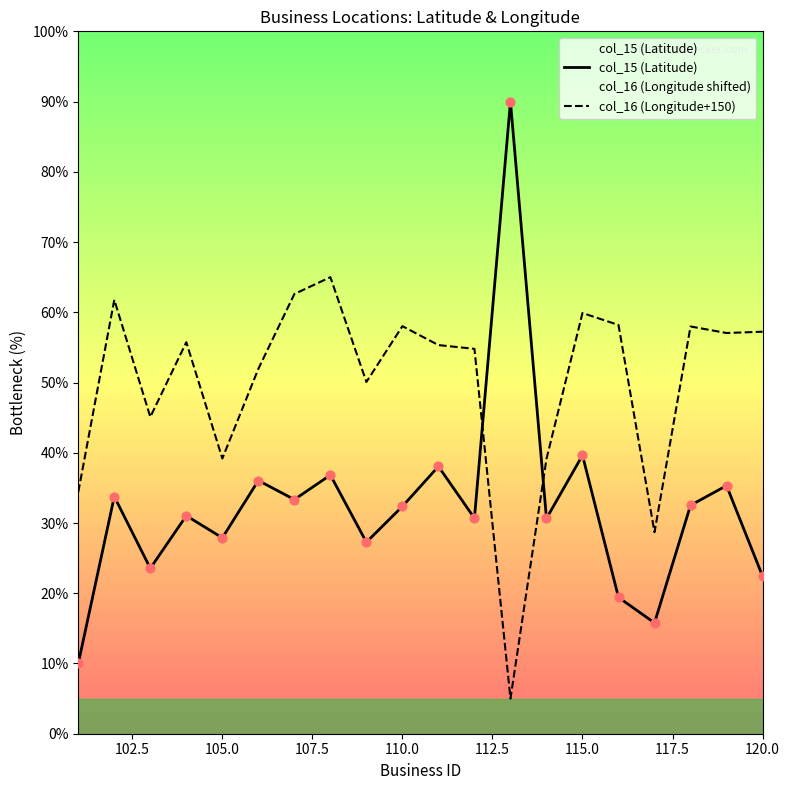

Which series has the largest total across all categories?

col_16 (Longitude+150)